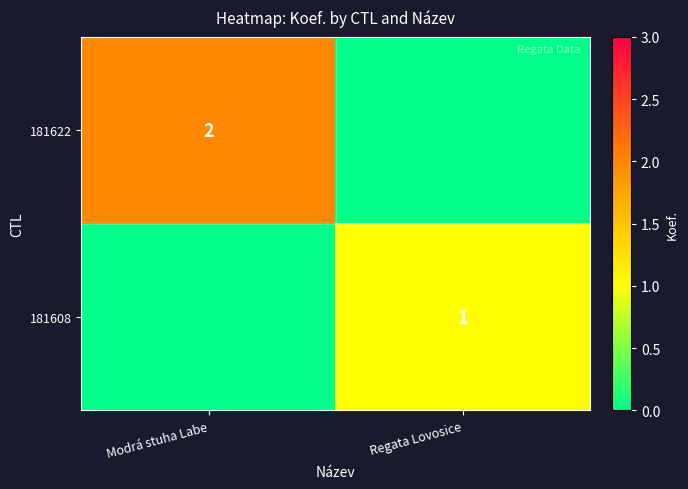

At which category is the sum across all series the highest?

Modrá stuha Labe